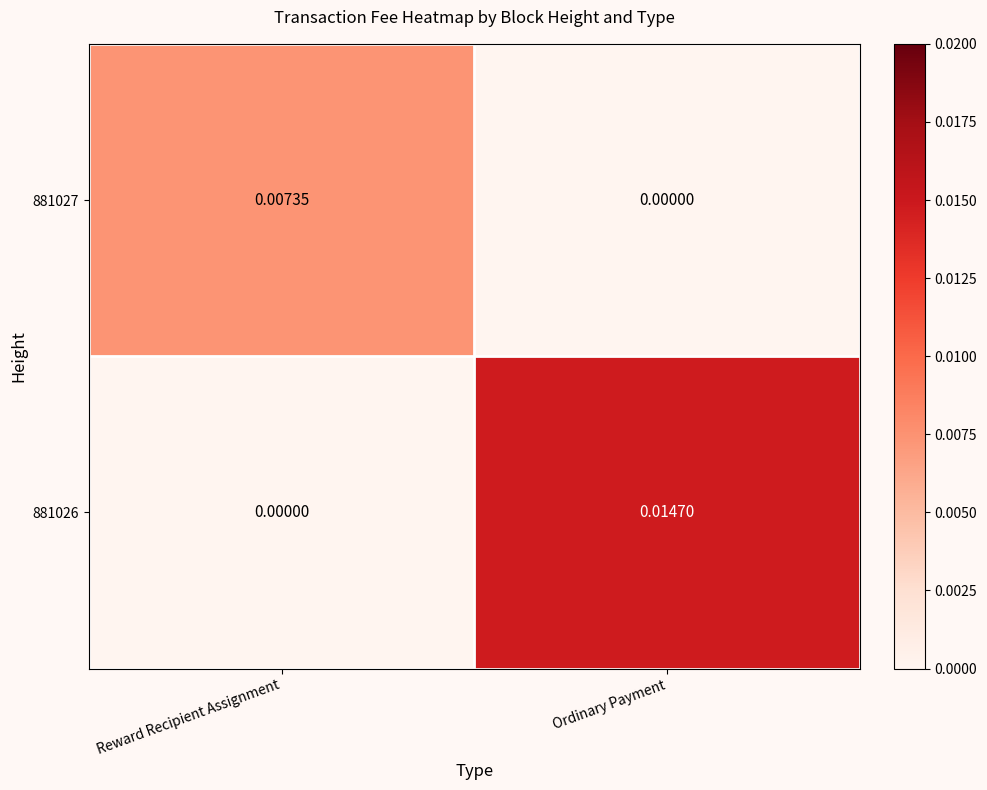

At which label is 881026 closest to 0?

Reward Recipient Assignment